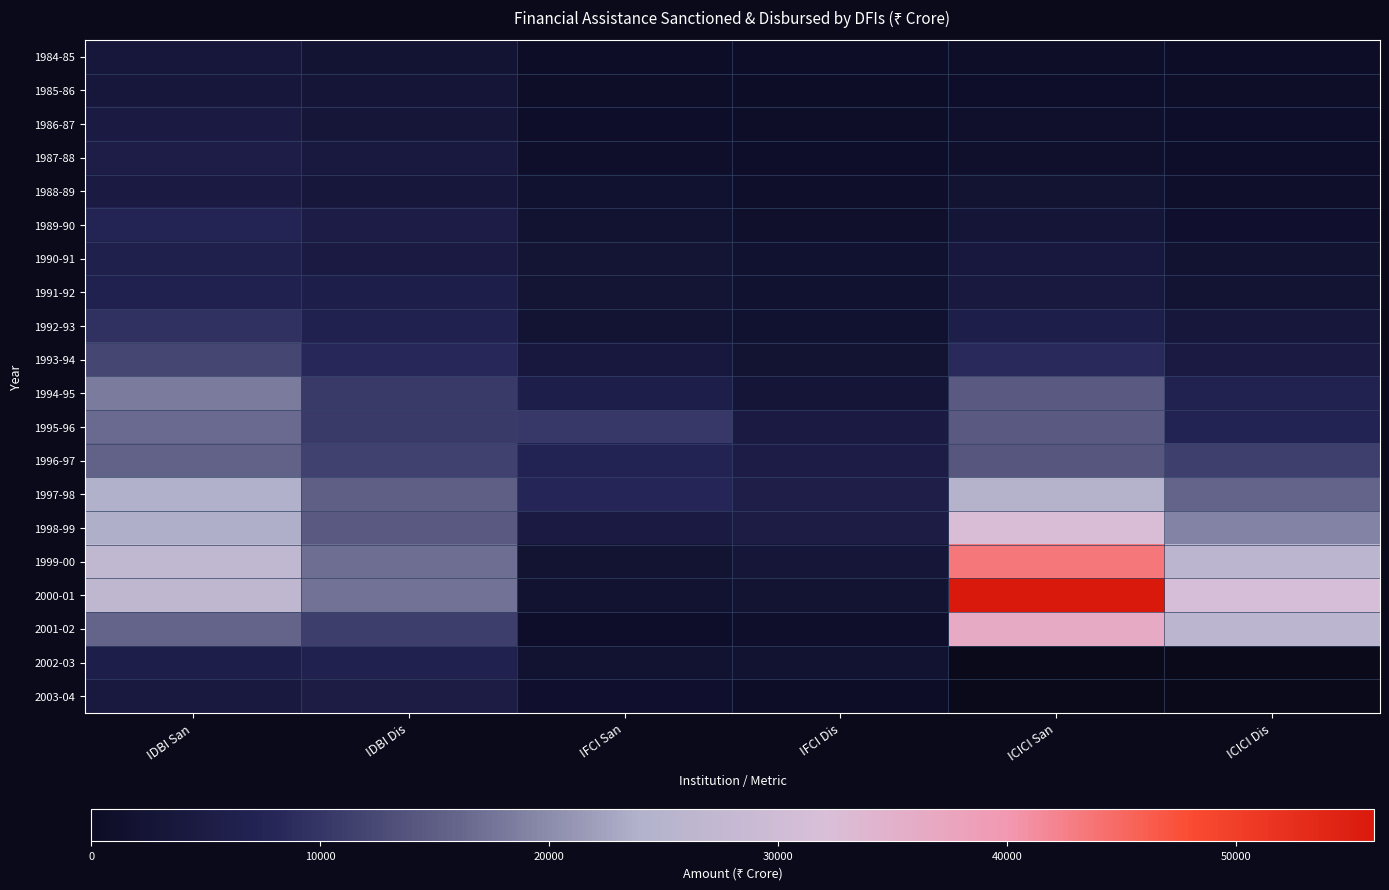

The value of 1988-89 at IDBI San is 6006.4. True or false?

False